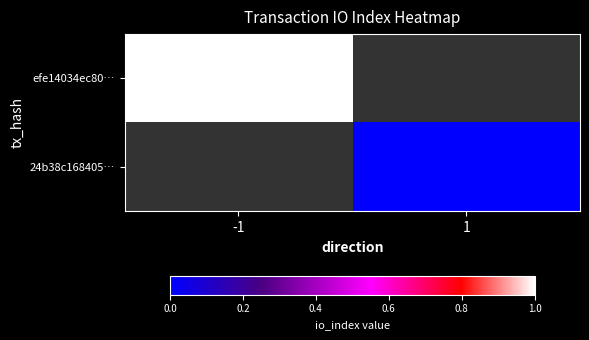

The efe14034ec80… series shows 1.7 at -1. True or false?

False